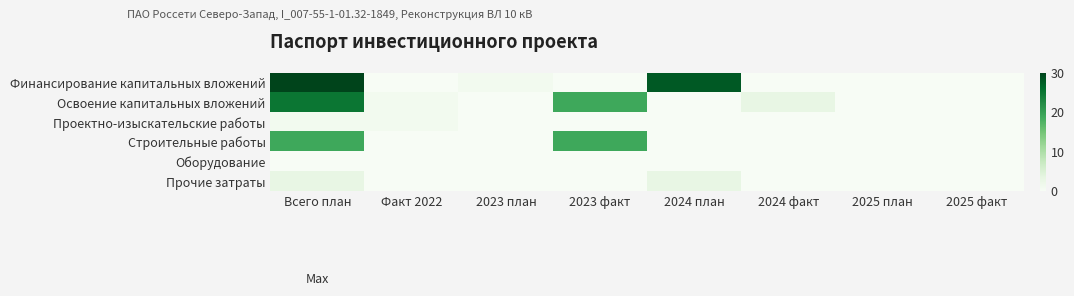

What is the spread (max minus min) of values at 2024 план?

28